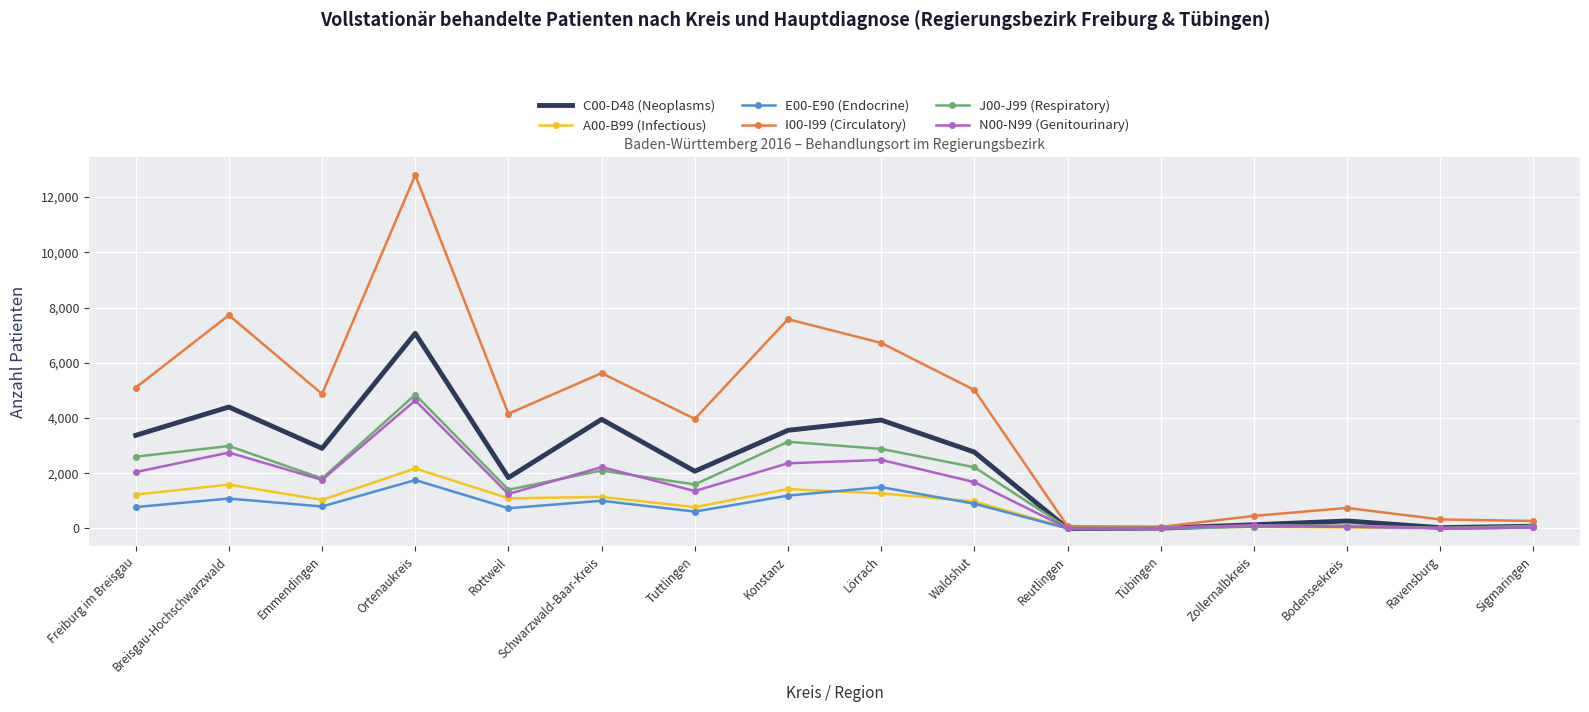

What is the spread (max minus min) of values at Freiburg im Breisgau?

4323